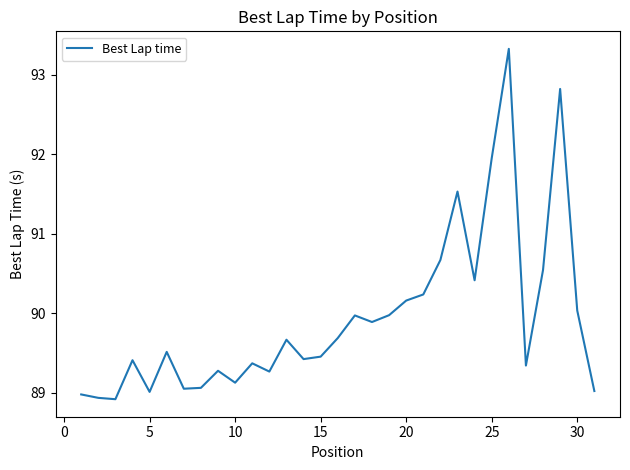

What is the greatest value displayed?

93.3